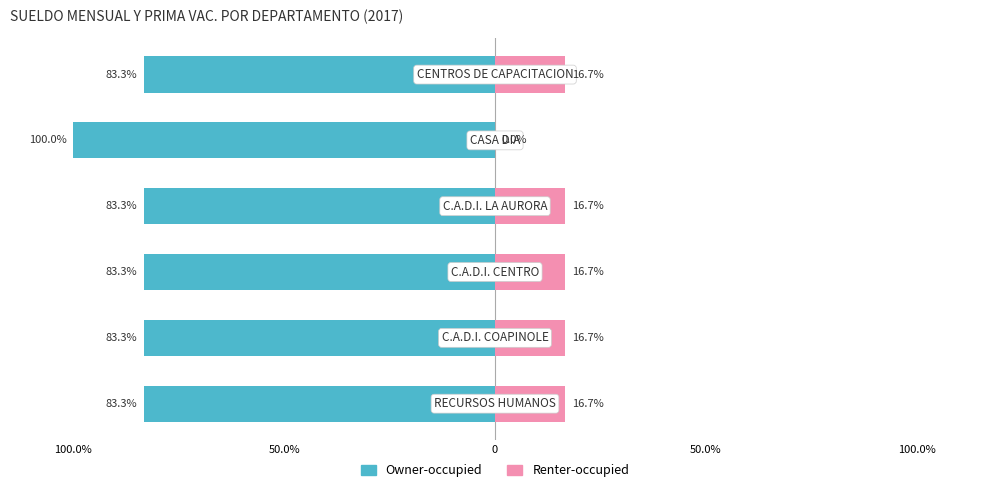

What is the difference between the maximum and minimum values in the Owner-occupied series?

16.7